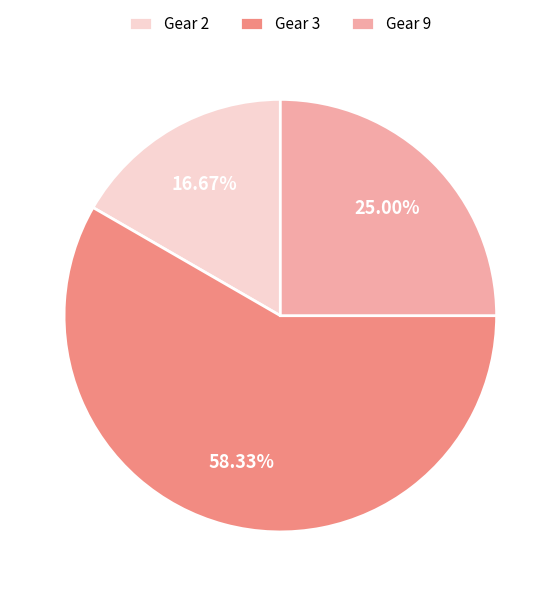

How many segments does this pie chart have?

3